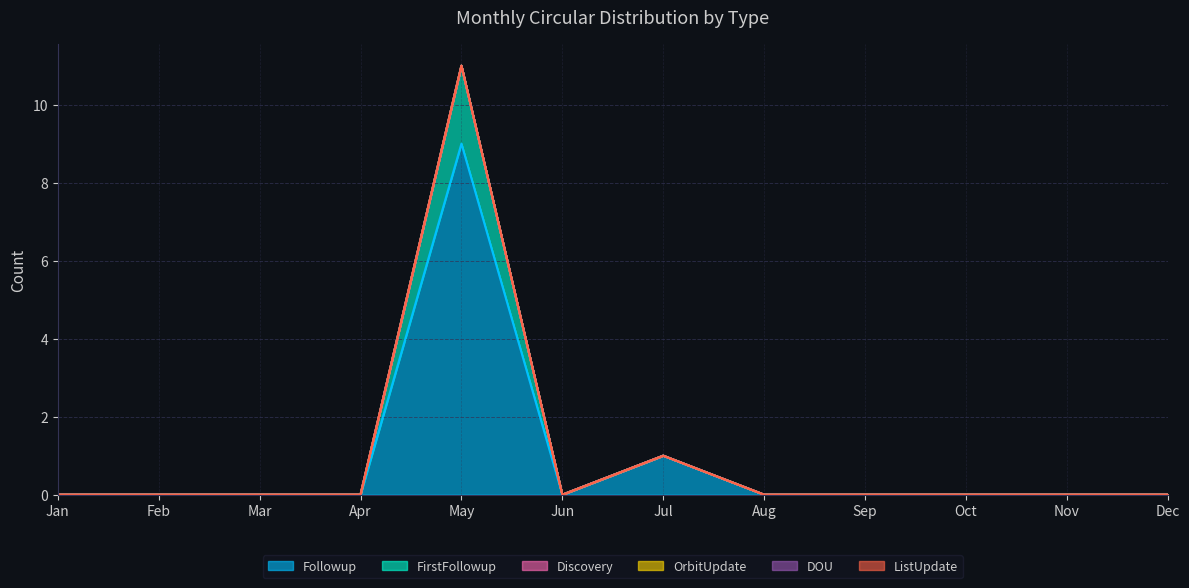

Reading right to left, list all the values displayed in this chart.

Followup: Dec=0	Nov=0	Oct=0	Sep=0	Aug=0	Jul=1	Jun=0	May=9	Apr=0	Mar=0	Feb=0	Jan=0
FirstFollowup: Dec=0	Nov=0	Oct=0	Sep=0	Aug=0	Jul=0	Jun=0	May=2	Apr=0	Mar=0	Feb=0	Jan=0
Discovery: Dec=0	Nov=0	Oct=0	Sep=0	Aug=0	Jul=0	Jun=0	May=0	Apr=0	Mar=0	Feb=0	Jan=0
OrbitUpdate: Dec=0	Nov=0	Oct=0	Sep=0	Aug=0	Jul=0	Jun=0	May=0	Apr=0	Mar=0	Feb=0	Jan=0
DOU: Dec=0	Nov=0	Oct=0	Sep=0	Aug=0	Jul=0	Jun=0	May=0	Apr=0	Mar=0	Feb=0	Jan=0
ListUpdate: Dec=0	Nov=0	Oct=0	Sep=0	Aug=0	Jul=0	Jun=0	May=0	Apr=0	Mar=0	Feb=0	Jan=0